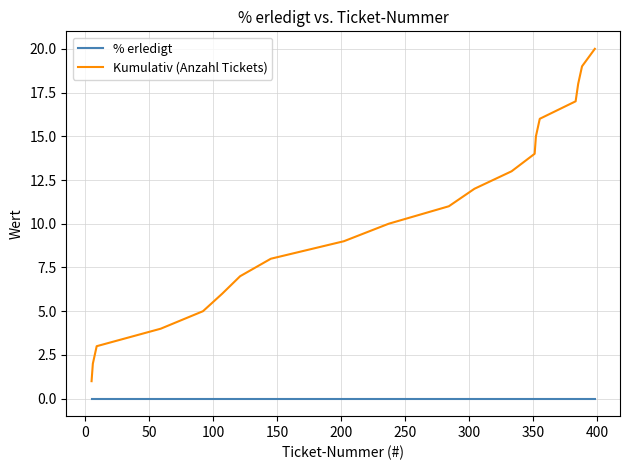

Which series has the widest spread of values?

Kumulativ (Anzahl Tickets)